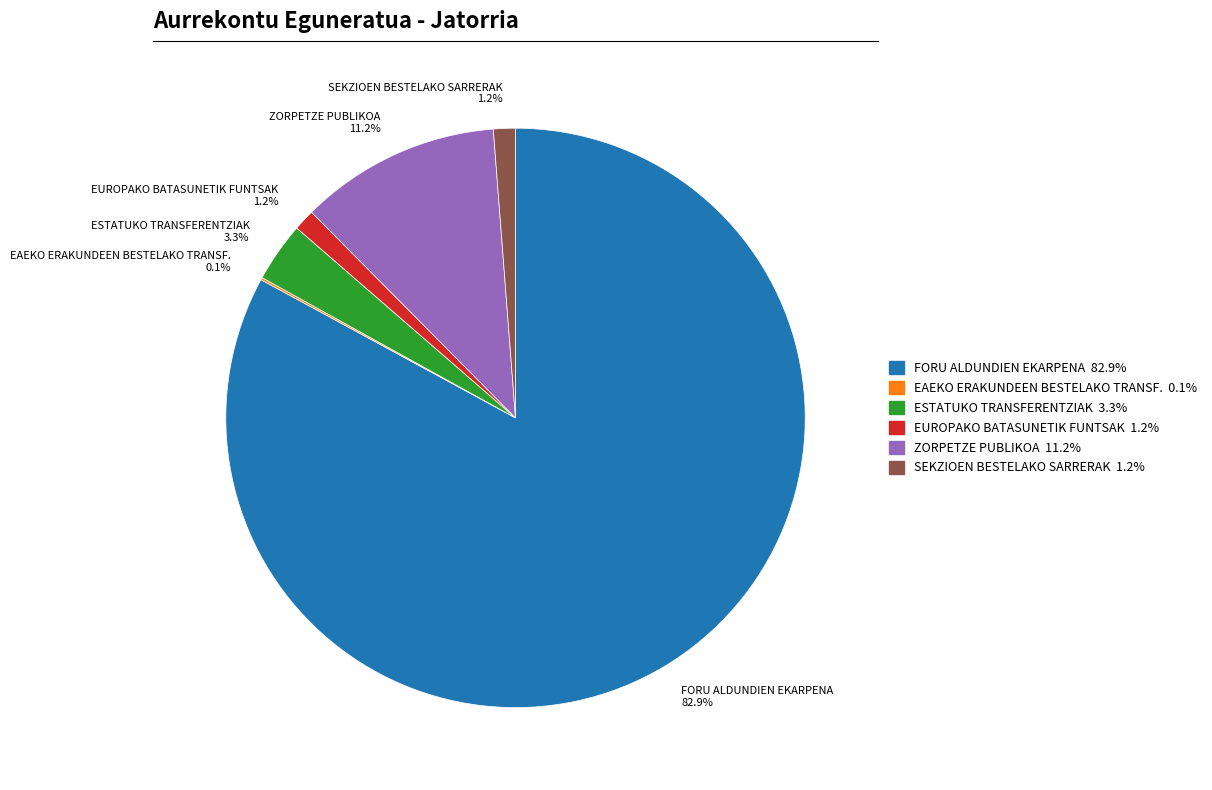

Combined, do EUROPAKO BATASUNETIK FUNTSAK and FORU ALDUNDIEN EKARPENA account for over 50%?

Yes